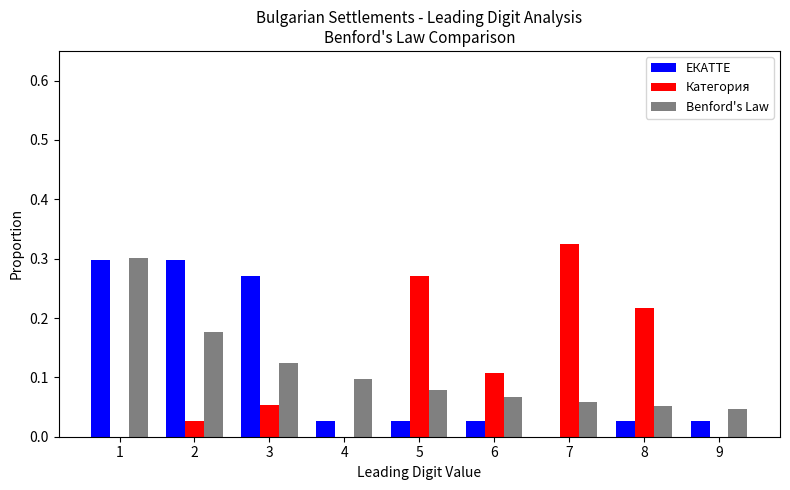

Which series changed the most between 1 and 9?

ЕКАТТЕ